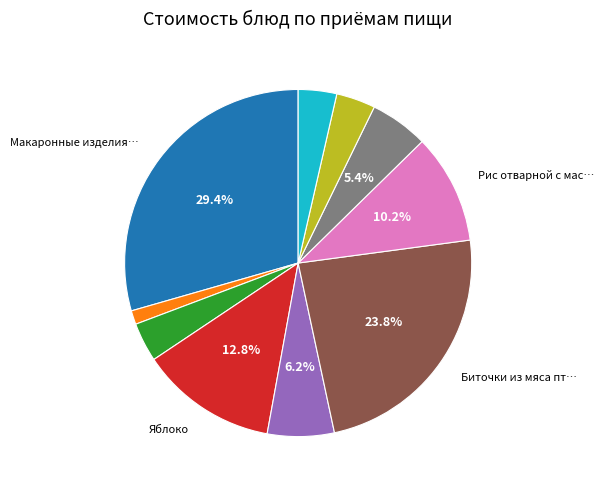

Is there a majority slice in this chart?

No